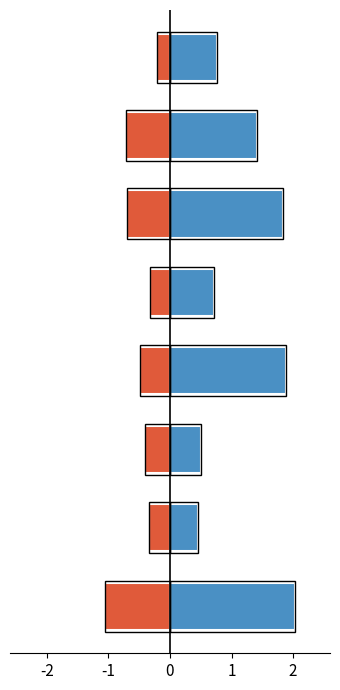

What is the maximum value shown in the chart?

2.0